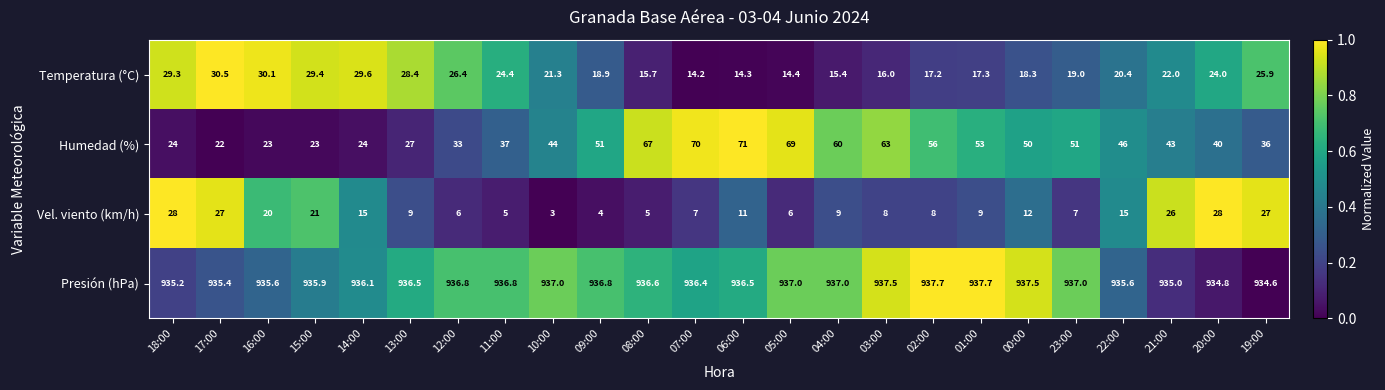

Count the number of data series in this chart.

4